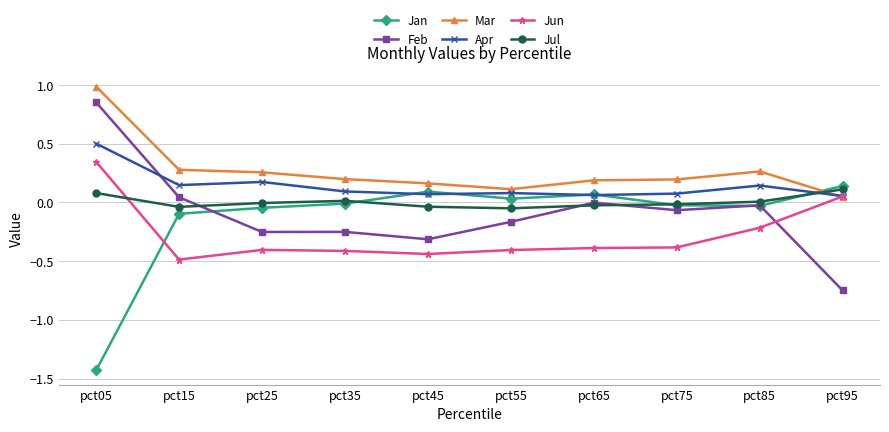

Which category has the highest value across all series?

pct05